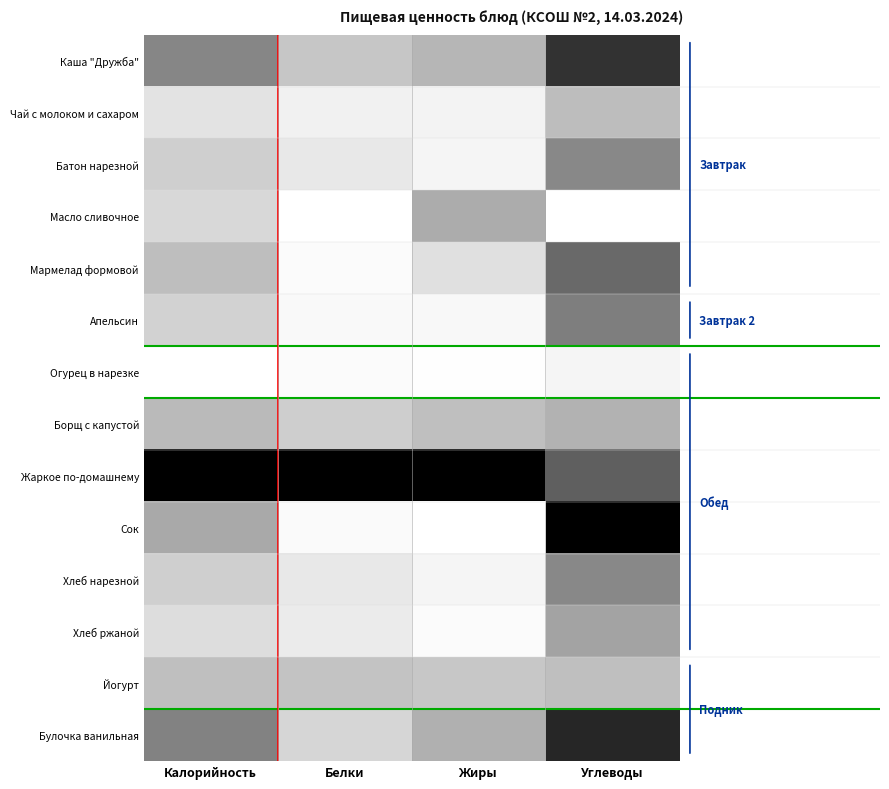

At how many categories does at least one series exceed 0?

4